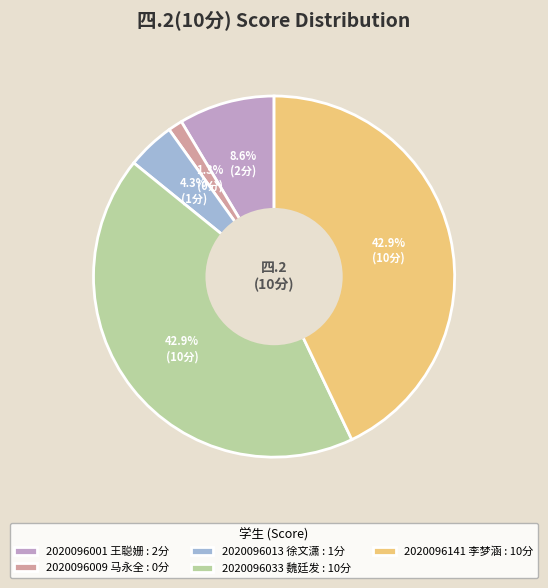

To the nearest percent, what is the average slice percentage?

20%